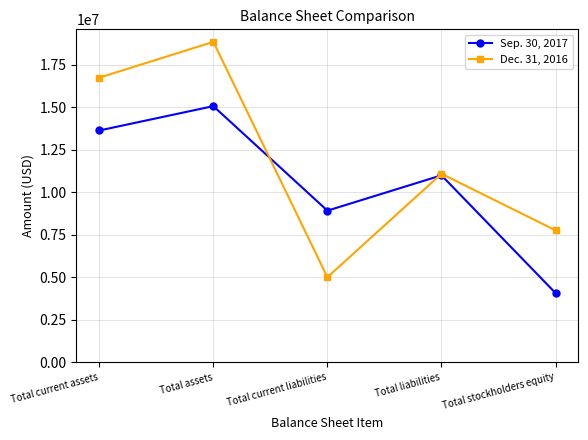

Rank the categories by Dec. 31, 2016 value from highest to lowest.

Total assets, Total current assets, Total liabilities, Total stockholders equity, Total current liabilities